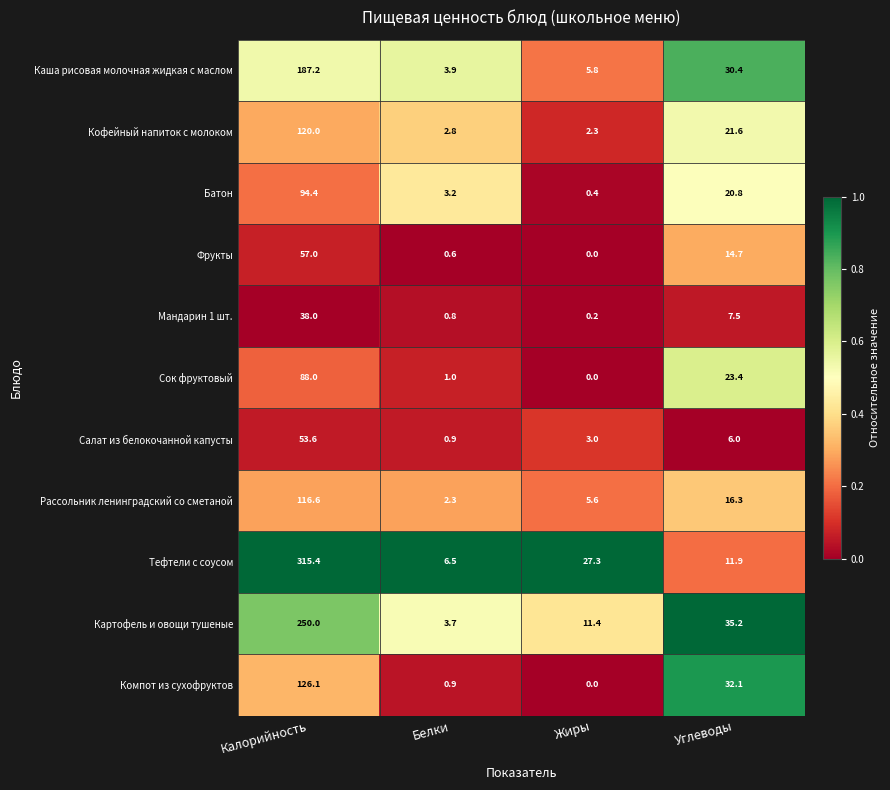

What is the sum of all Кофейный напиток с молоком values?

146.7